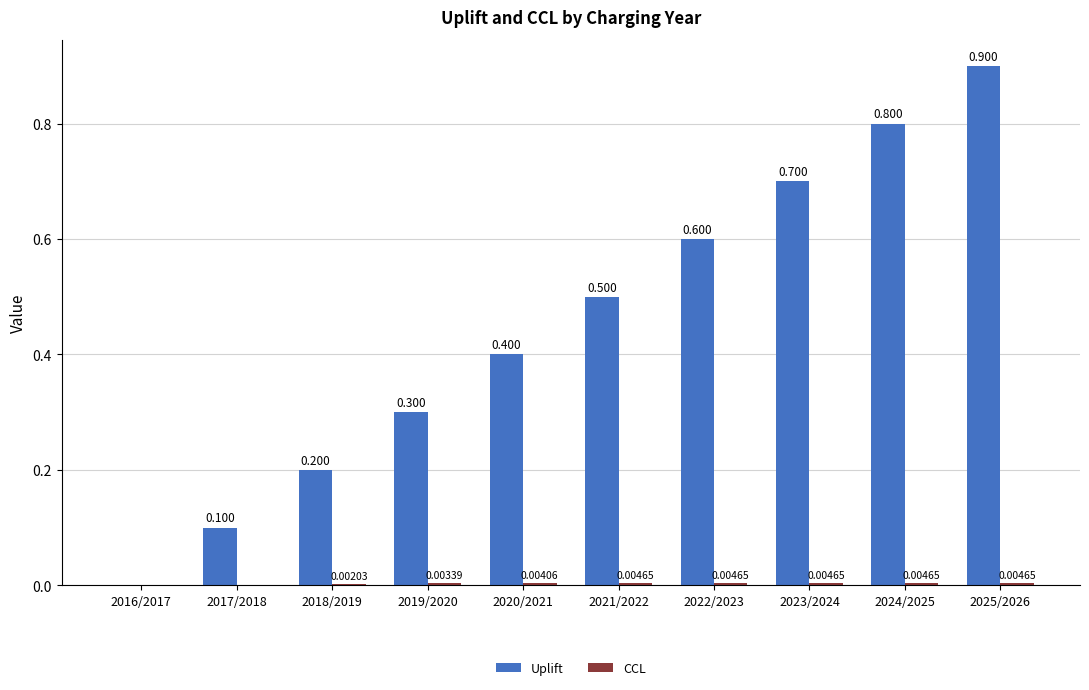

What is the highest value of the Uplift series?

0.9